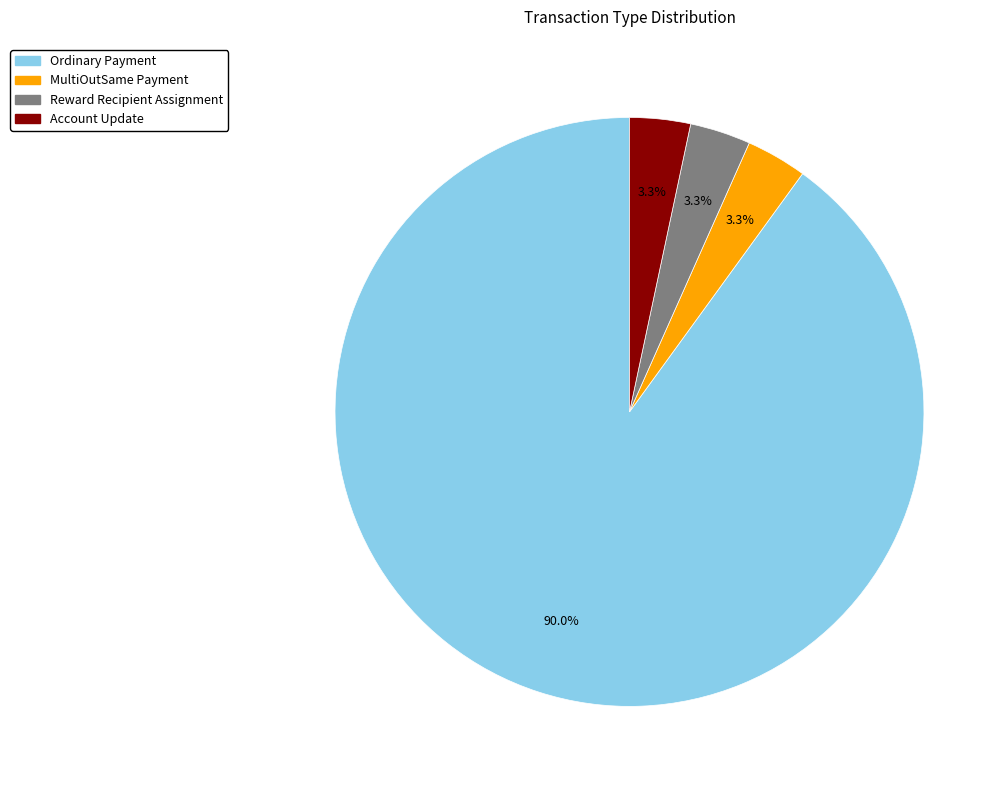

To the nearest percent, what is the average slice percentage?

25%